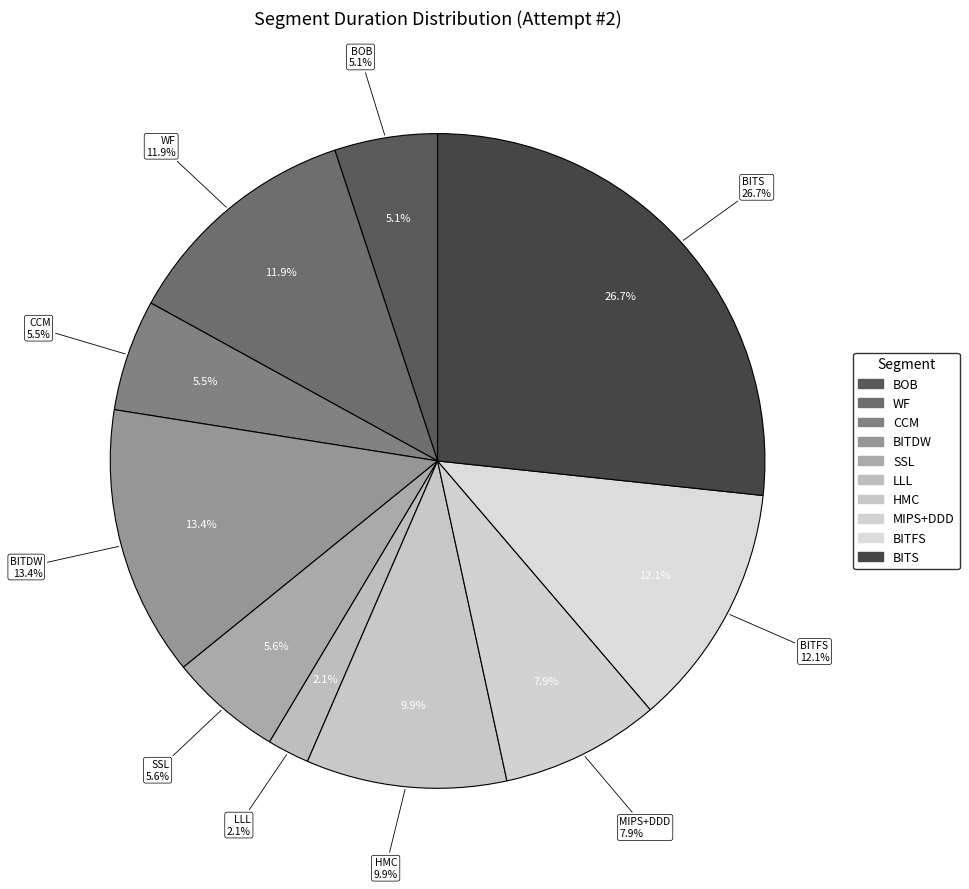

Is it true that BITS is 18% of the pie?

False